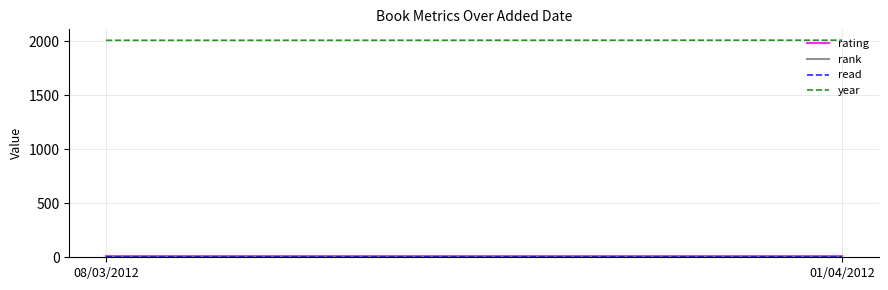

Count the number of data series in this chart.

4